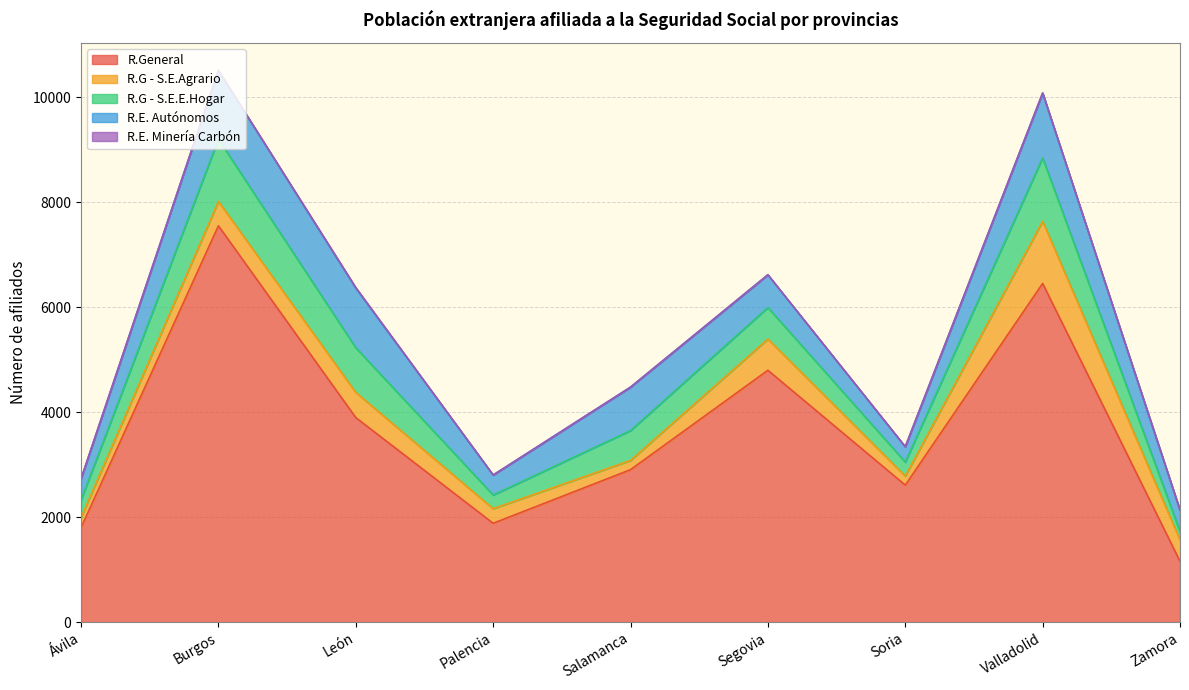

What is the sum of the R.G - S.E.Agrario values at Soria and Salamanca?

348